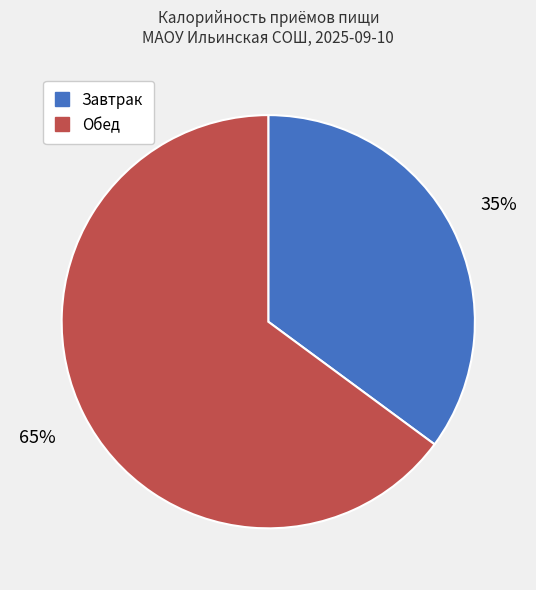

What is the ratio of the value at Завтрак to the value at Обед?

0.5